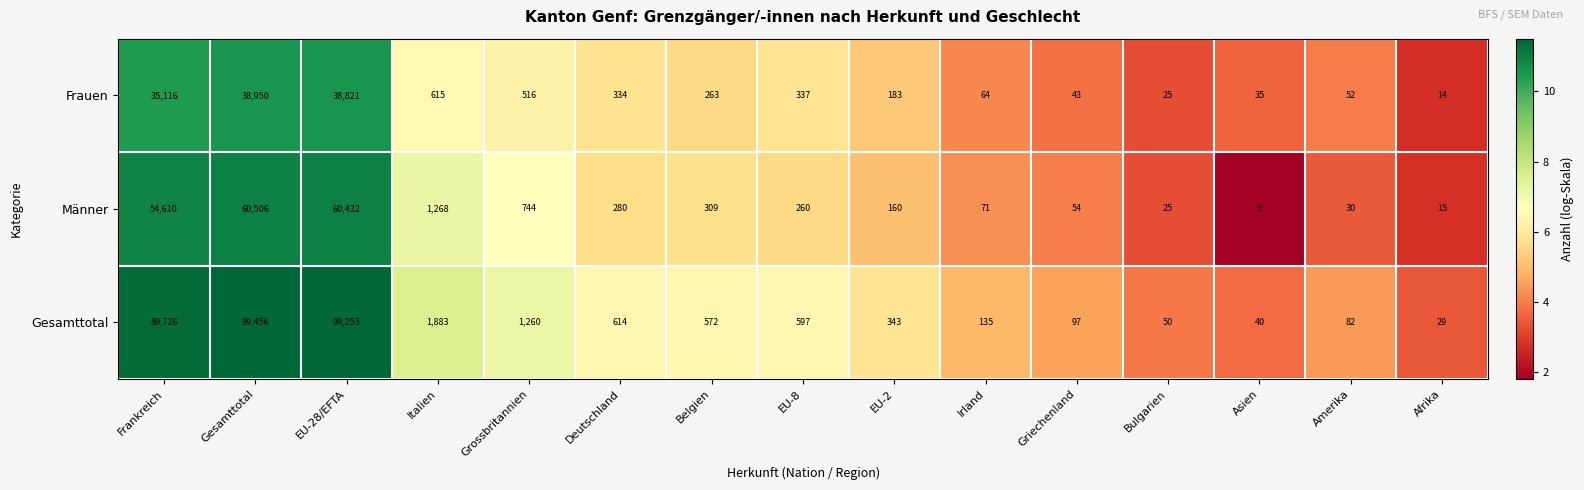

What is the sum of all Frauen values?

115368